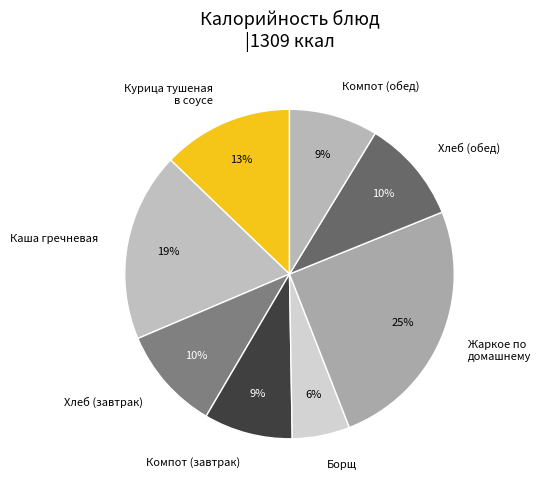

Count the number of slices in the pie.

8